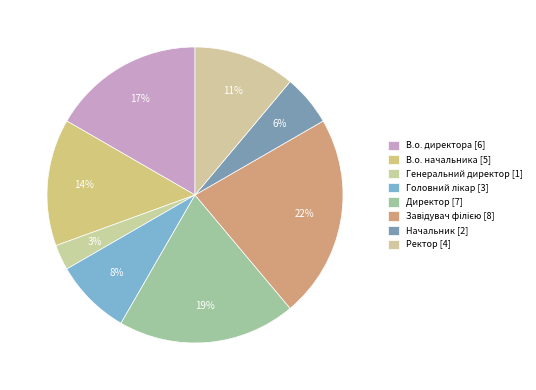

Is the sum of Головний лікар and Директор greater than half?

No